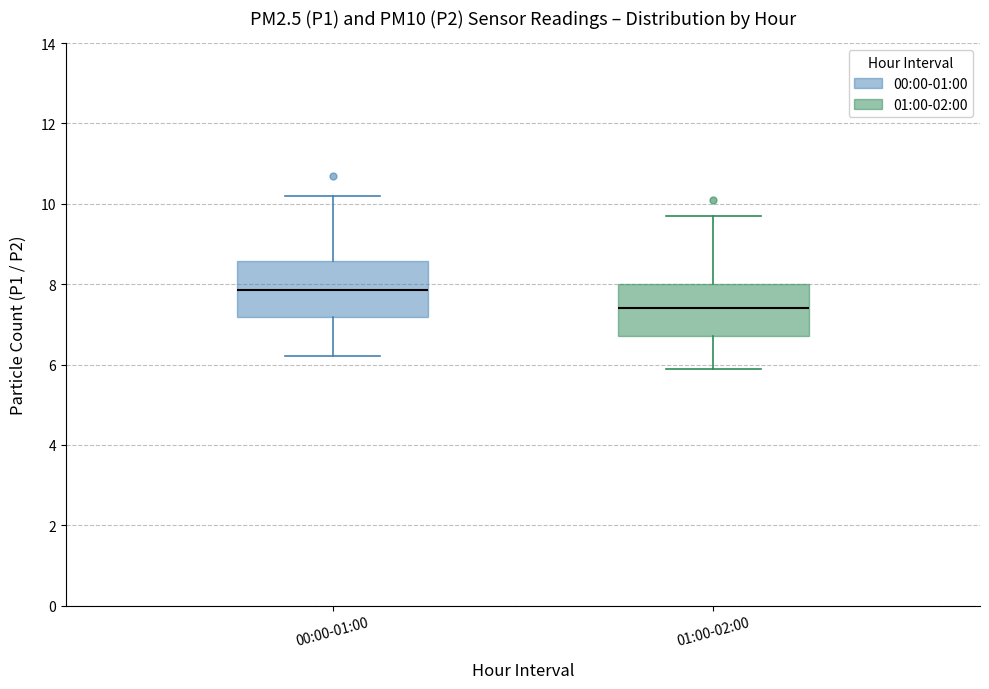

Reading left to right, read every box against the y-axis: the position of its median line, the range the box covers, and the ends of its whiskers. The values are not printed on the chart, so give them approximately, as read against the axis.

00:00-01:00: median 7.8, box 7.2 to 8.6, whiskers 6.2 to 10.2
01:00-02:00: median 7.4, box 6.8 to 8.0, whiskers 6.0 to 9.8